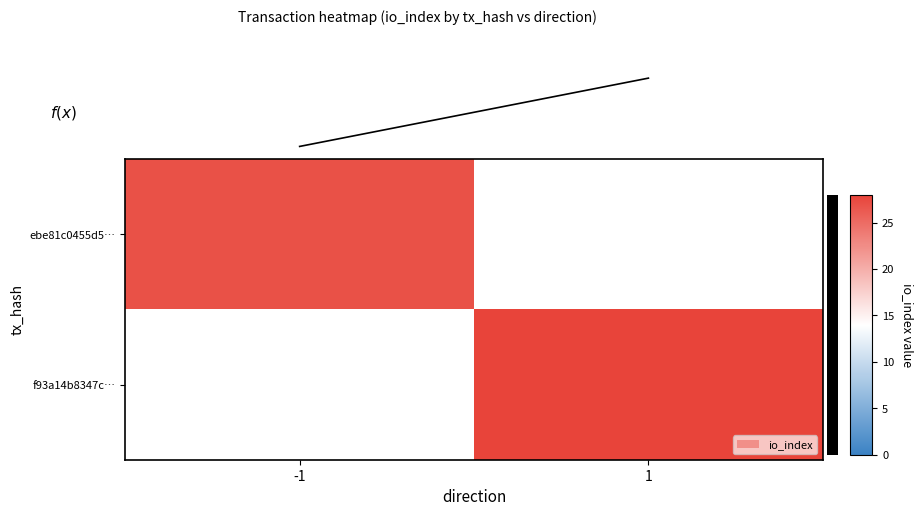

What is the total value across all series at -1?

27